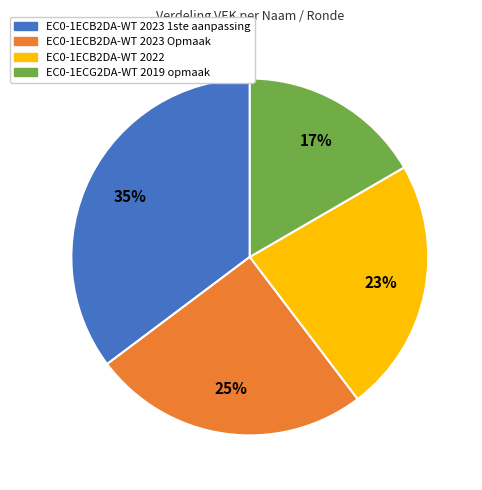

True or false: EC0-1ECB2DA-WT 2023 1ste aanpassing accounts for 35% of the total.

True